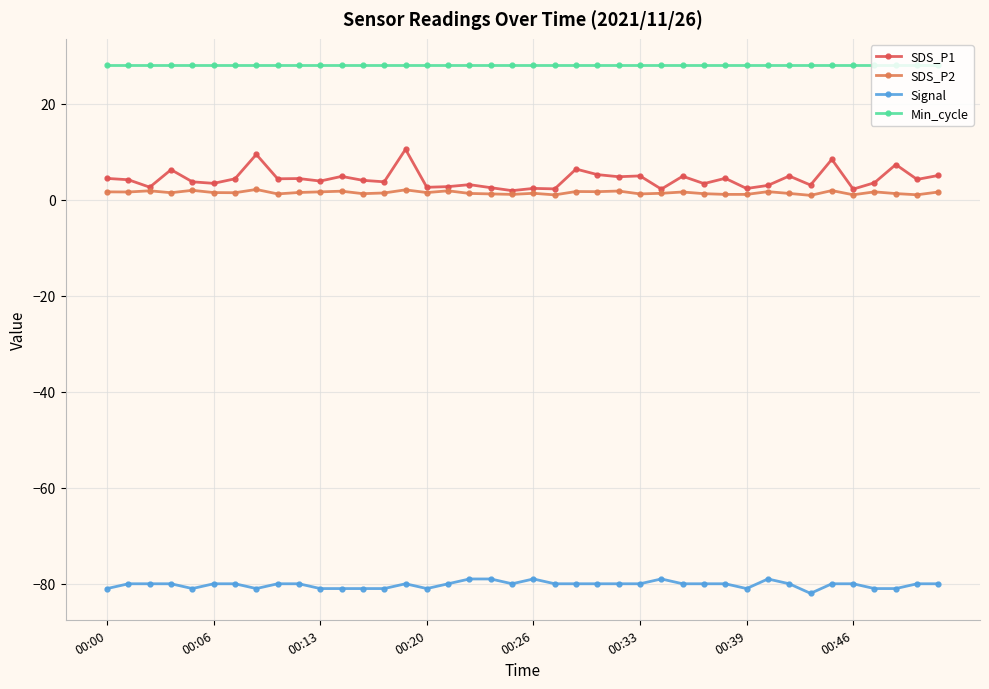

Rank the series by their maximum value, from lowest to highest.

Signal, SDS_P2, SDS_P1, Min_cycle